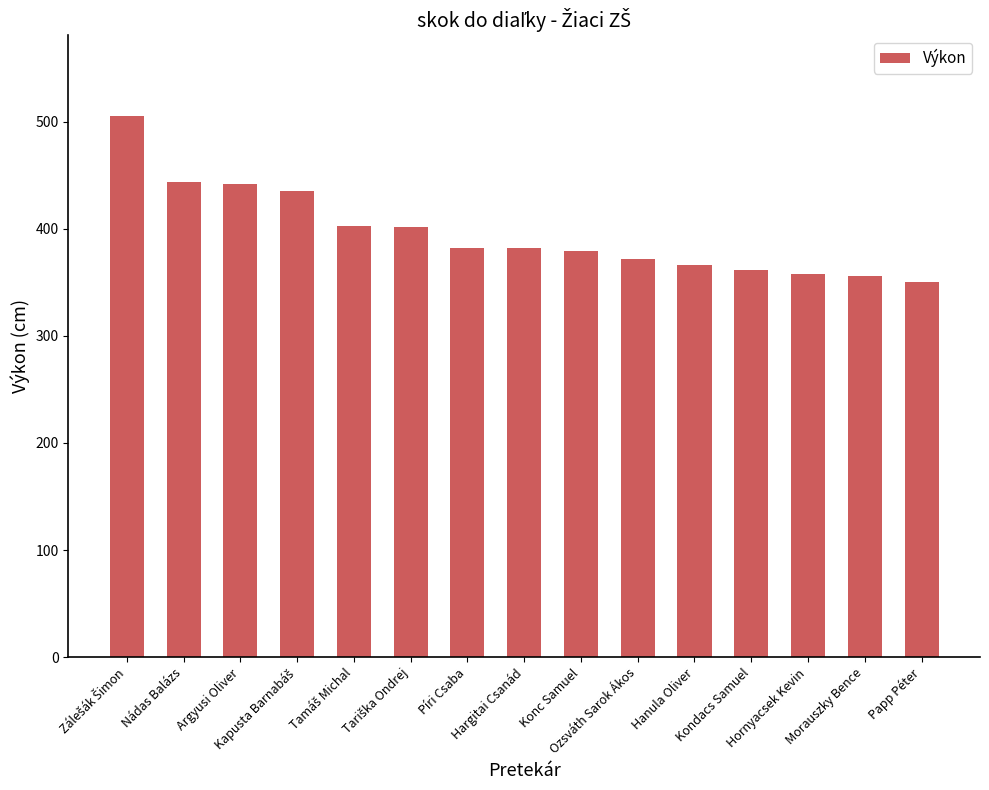

What is the sum of all values?

5938